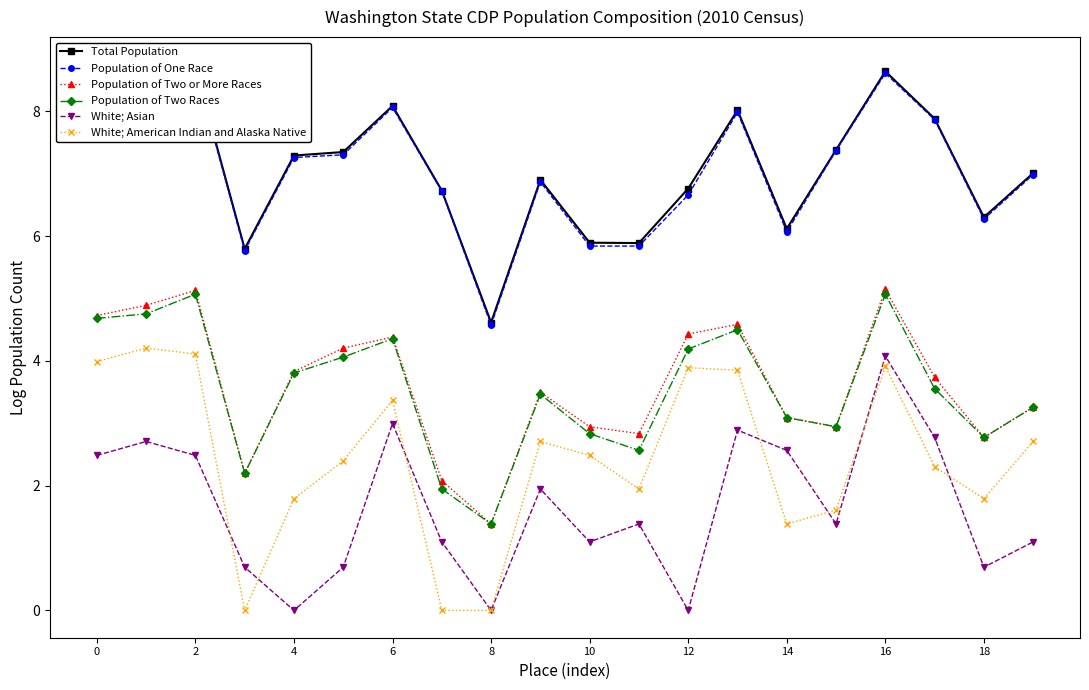

True or false: Total Population and Population of Two Races cross at least once.

False